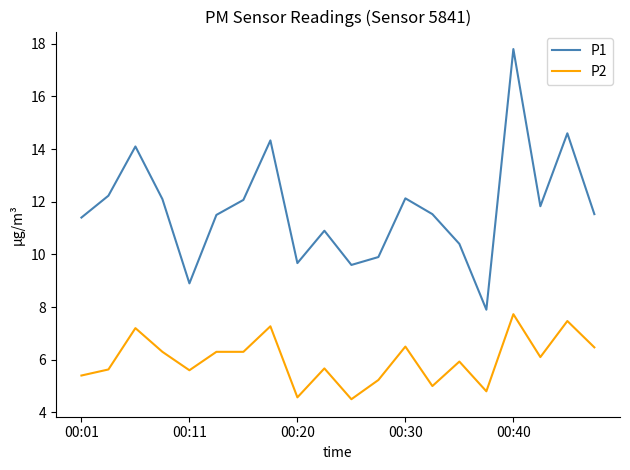

True or false: P2 and P1 intersect in this chart.

False